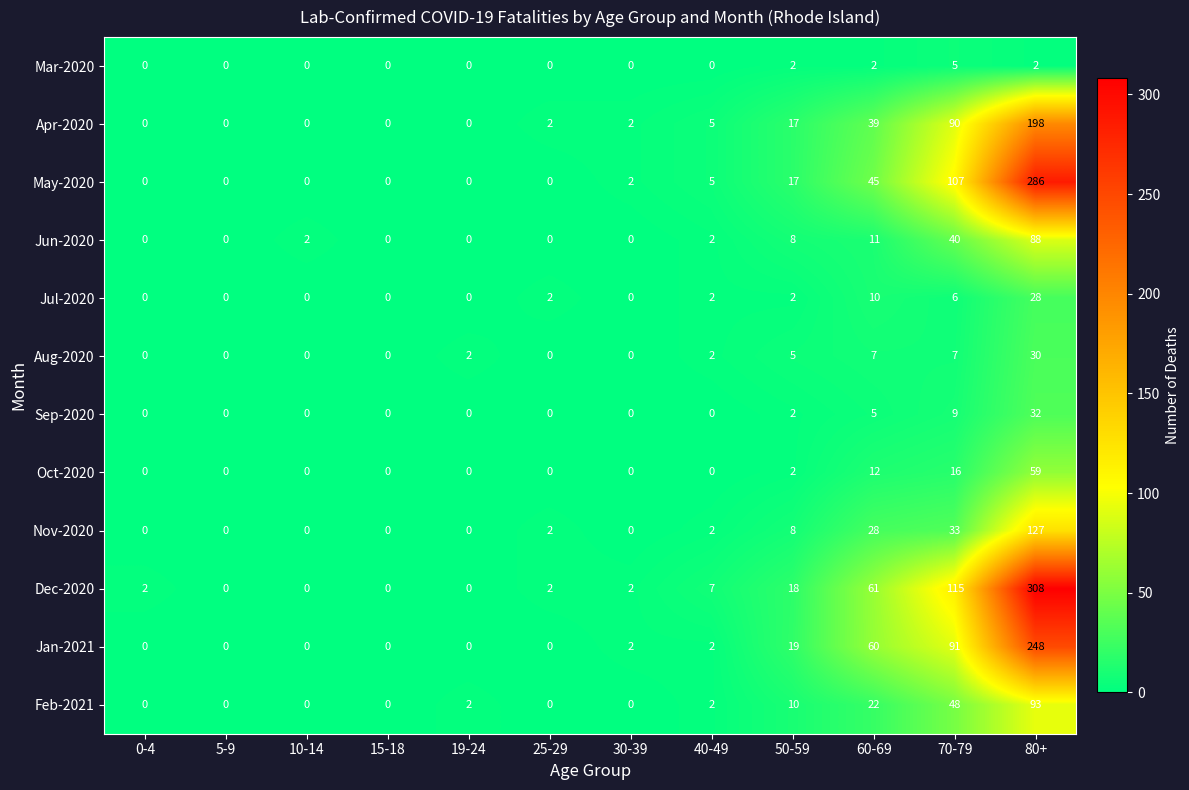

Between 50-59 and 70-79, which series saw the biggest shift?

Dec-2020